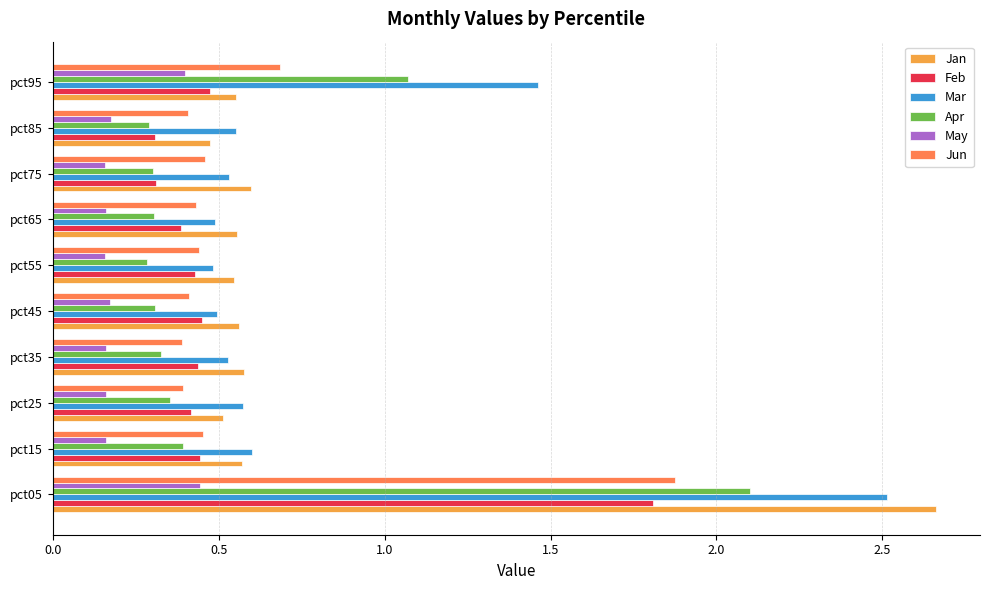

The value of Jun at pct45 is 0.4. True or false?

True